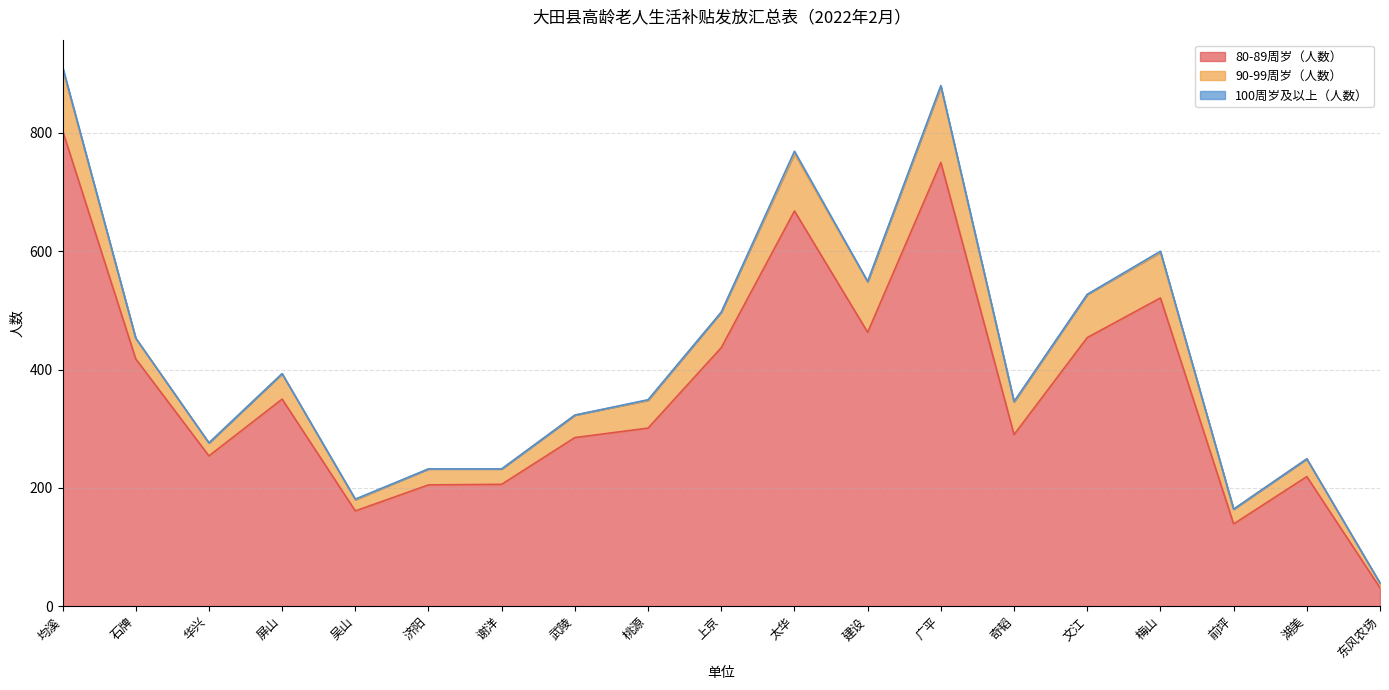

True or false: 80-89周岁（人数） has a value of 161 at 吴山.

True